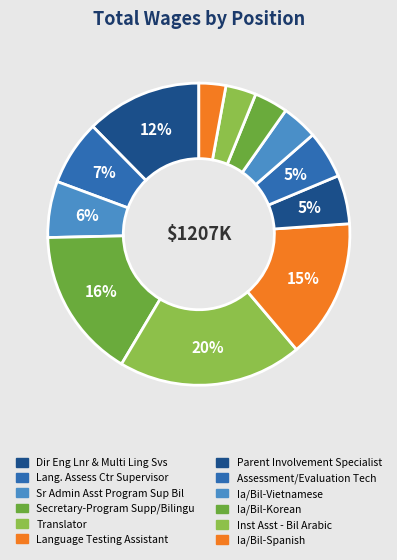

What percentage is the Assessment/Evaluation Tech slice, to the nearest percent?

5%